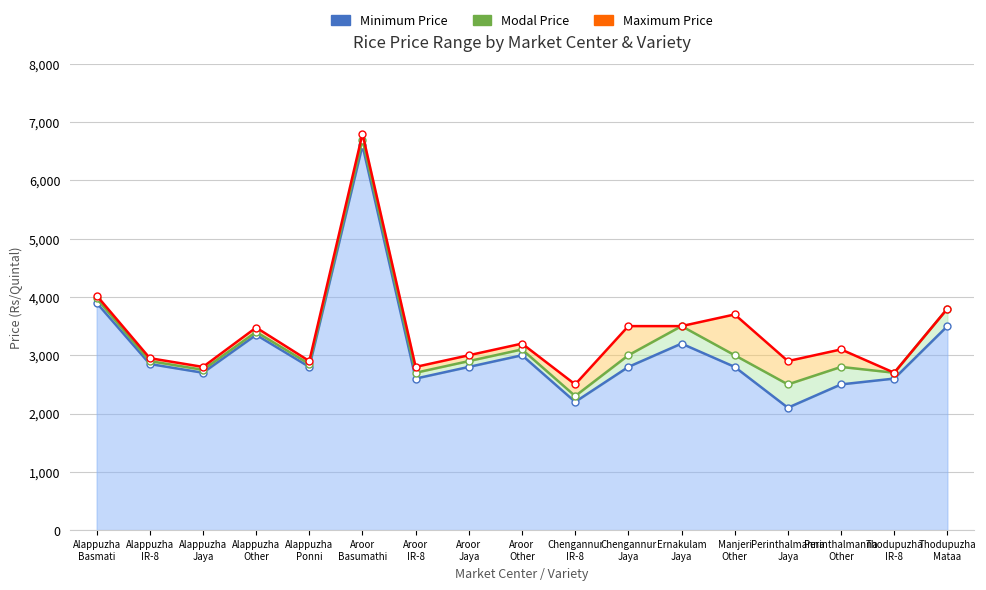

What are all the series names shown in the legend?

Minimum Price, Maximum Price, Modal Price